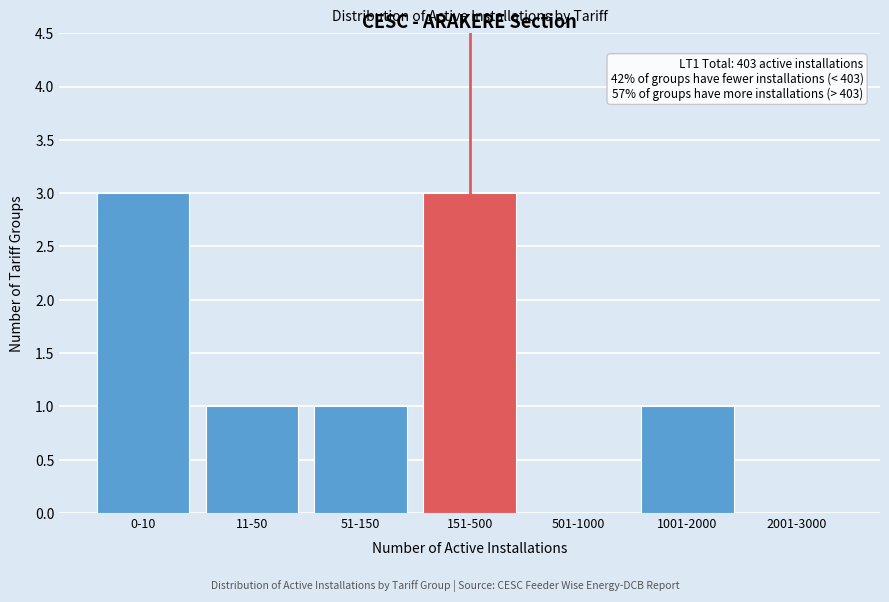

Reading left to right, extract all data points from this chart.

0-10=3	11-50=1	51-150=1	151-500=3	501-1000=0	1001-2000=1	2001-3000=0